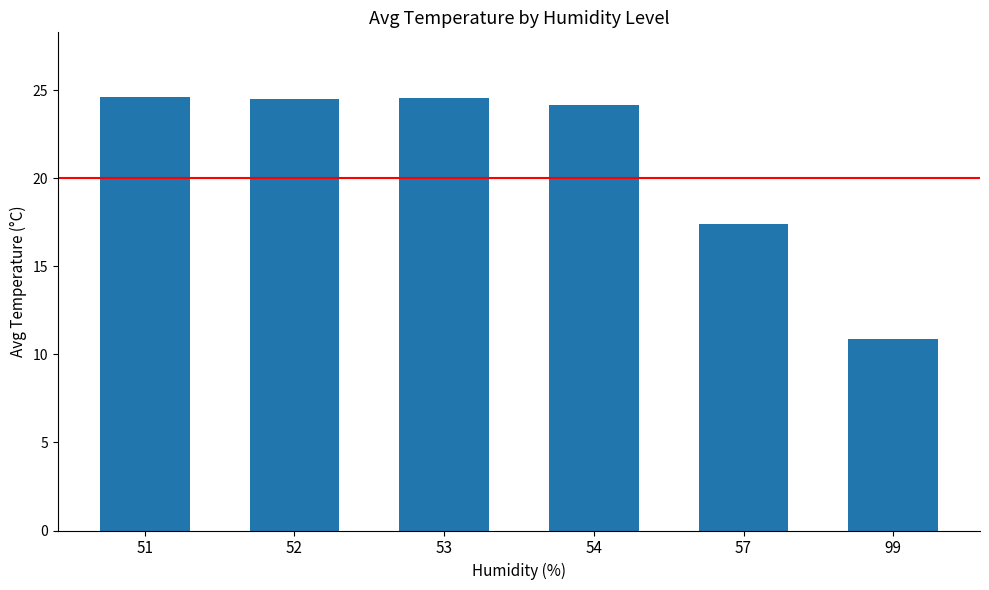

What is the value of the 1st bar from the left?

24.6